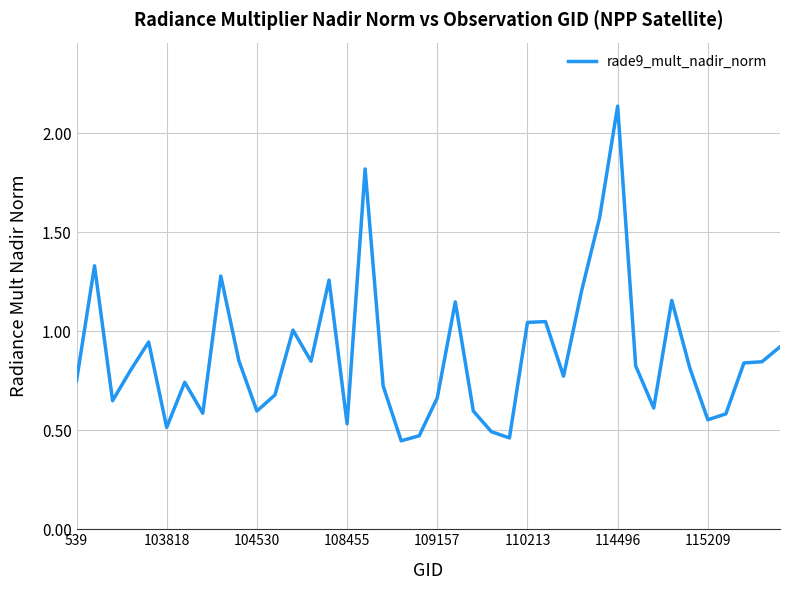

How many lines are shown in the chart?

1